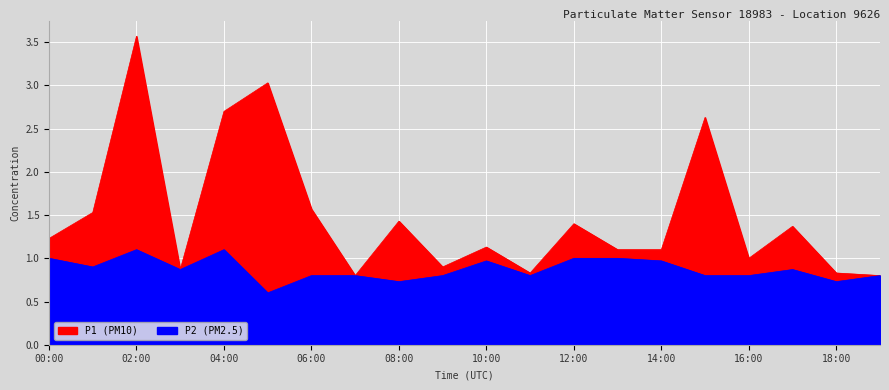

Between 01:00 and 15:00, which series saw the biggest shift?

P1